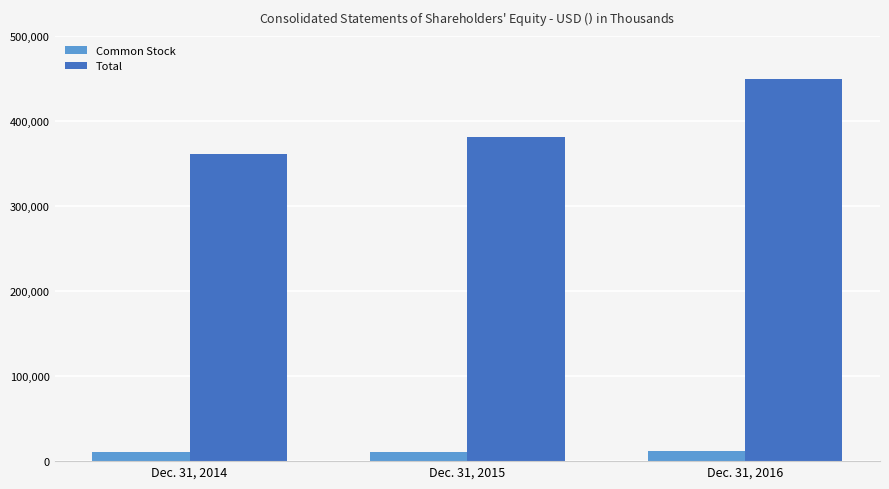

At Dec. 31, 2015, list the series in order from largest to smallest.

Total, Common Stock